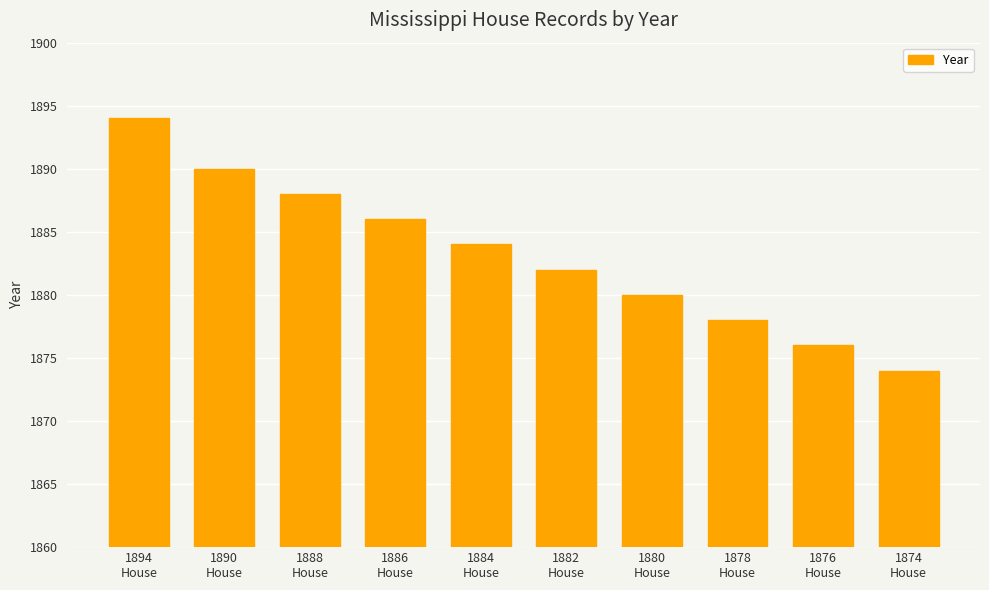

What is the average value?

1883